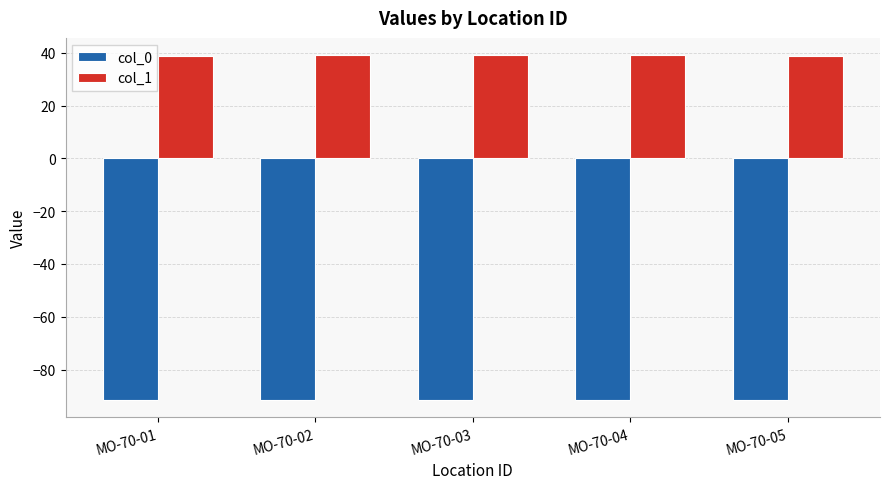

What is the difference between the highest and lowest values at MO-70-01?

130.3